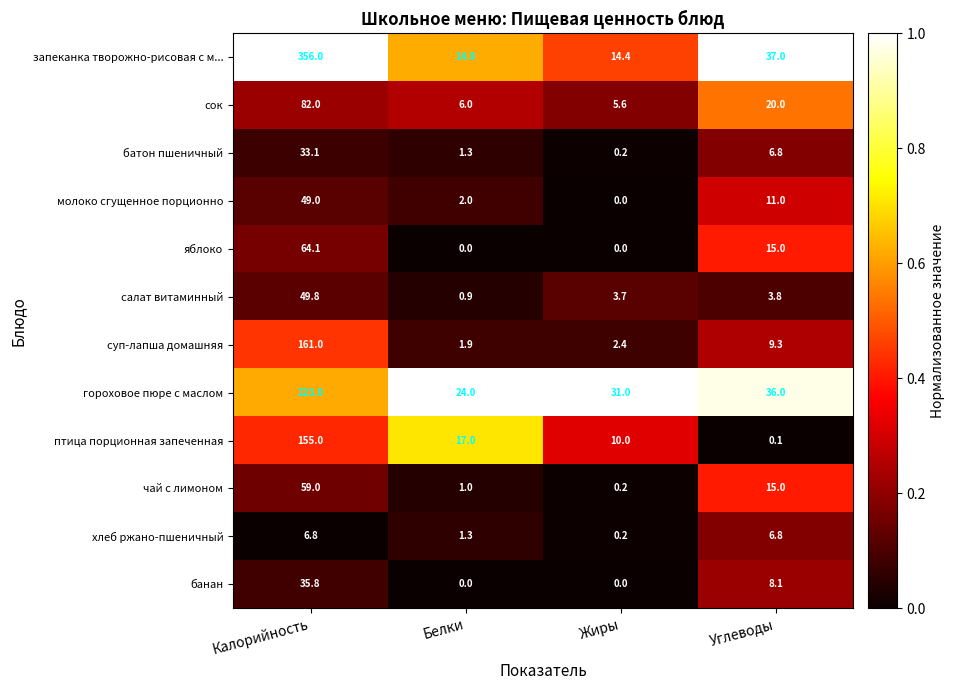

At how many categories does at least one series exceed 0?

4